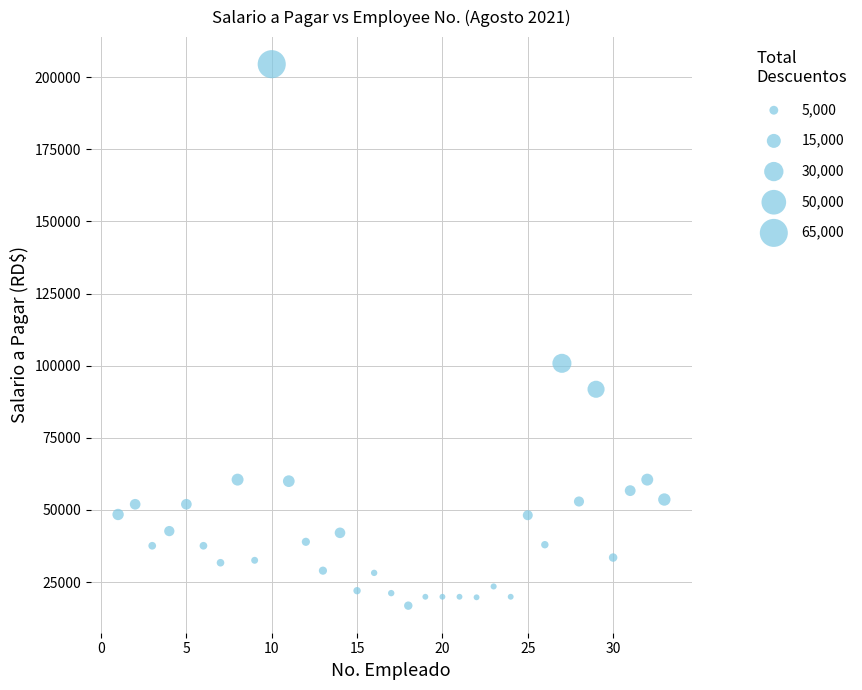

What Y value in the scatter plot is closest to 110683?

100840.2